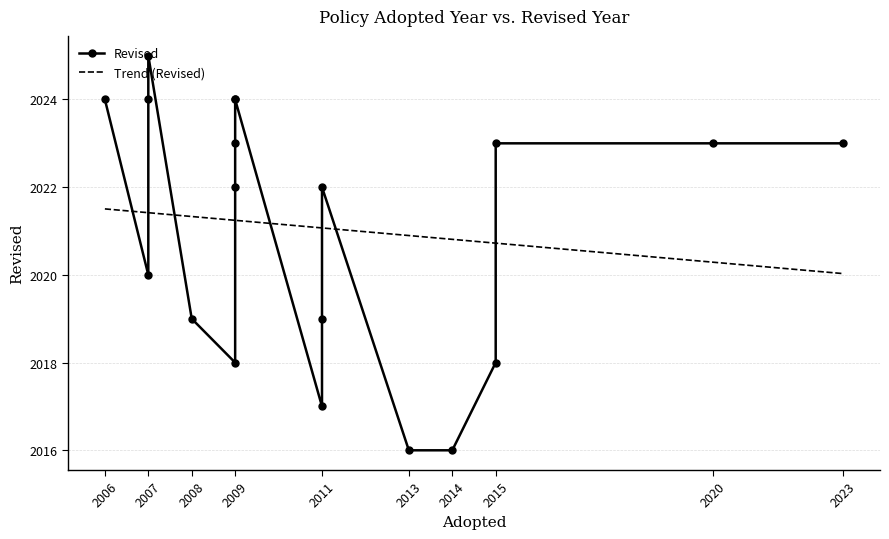

Count the number of data series in this chart.

1